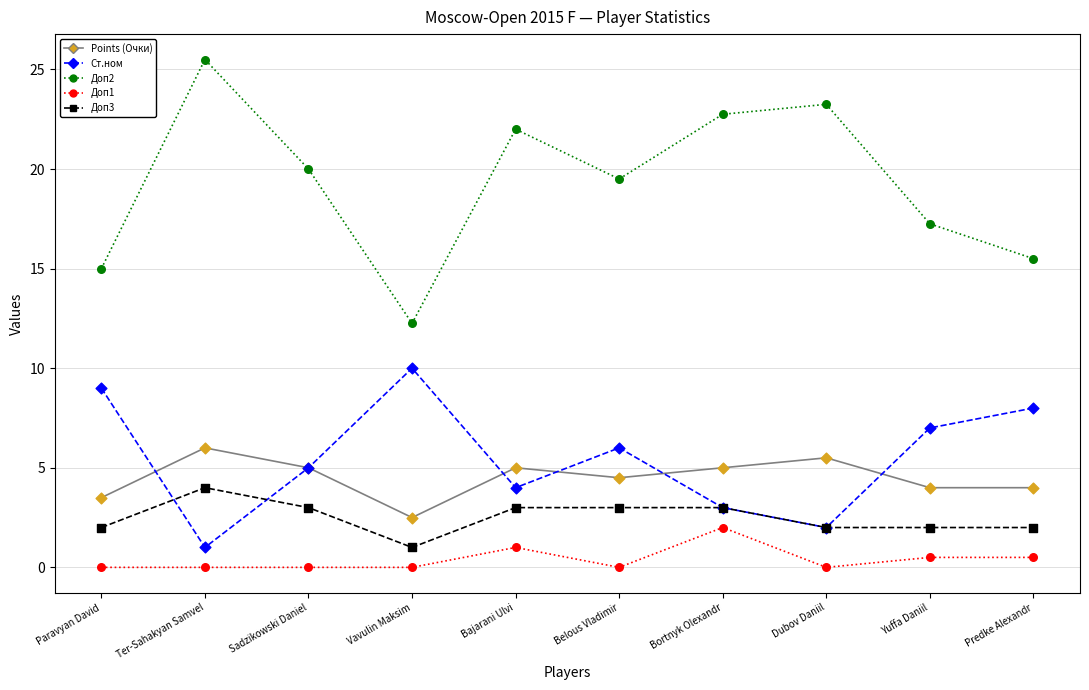

What are all the series names shown in the legend?

Points (Очки), Ст.ном, Доп2, Доп1, Доп3